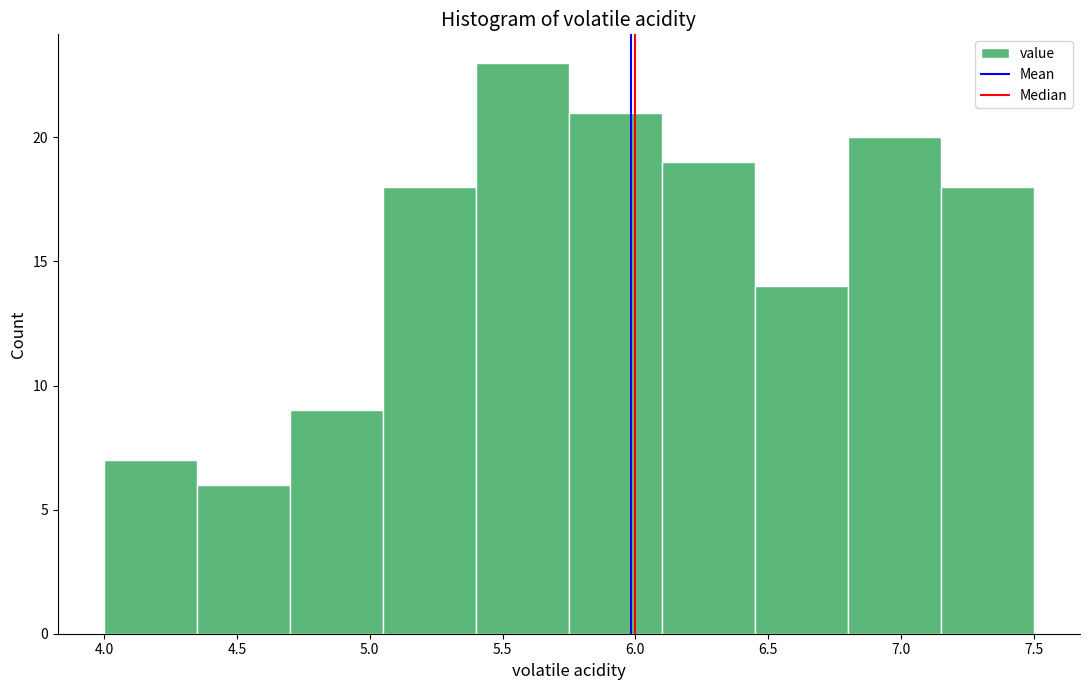

Reading left to right, list every bar in this chart as the range it spans on the x-axis followed by its height. The values are not printed on the chart, so give them approximately, as read against the axis.

4.00 to 4.35: 7
4.35 to 4.70: 6
4.70 to 5.05: 9
5.05 to 5.40: 18
5.40 to 5.75: 23
5.75 to 6.10: 21
6.10 to 6.45: 19
6.45 to 6.80: 14
6.80 to 7.15: 20
7.15 to 7.50: 18